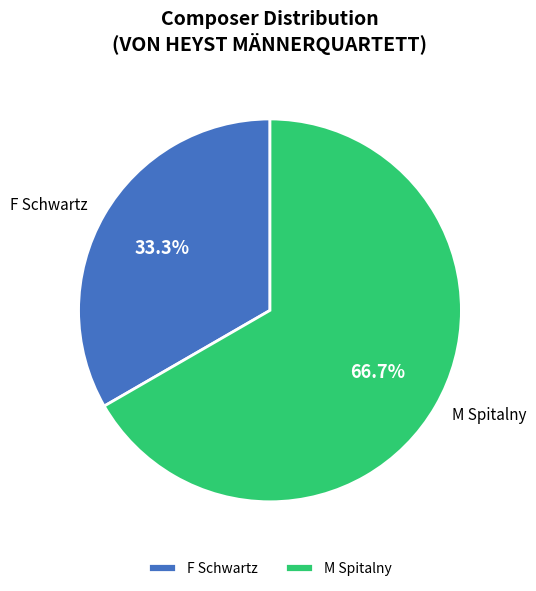

Which has a higher value, M Spitalny or F Schwartz?

M Spitalny